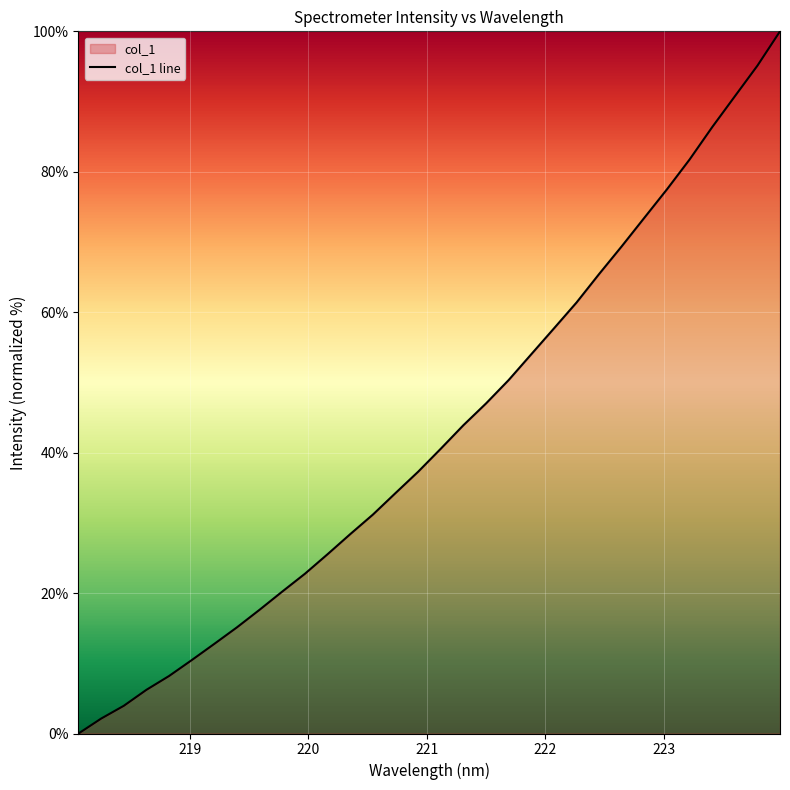

What is the difference between the maximum and minimum values?

100.0